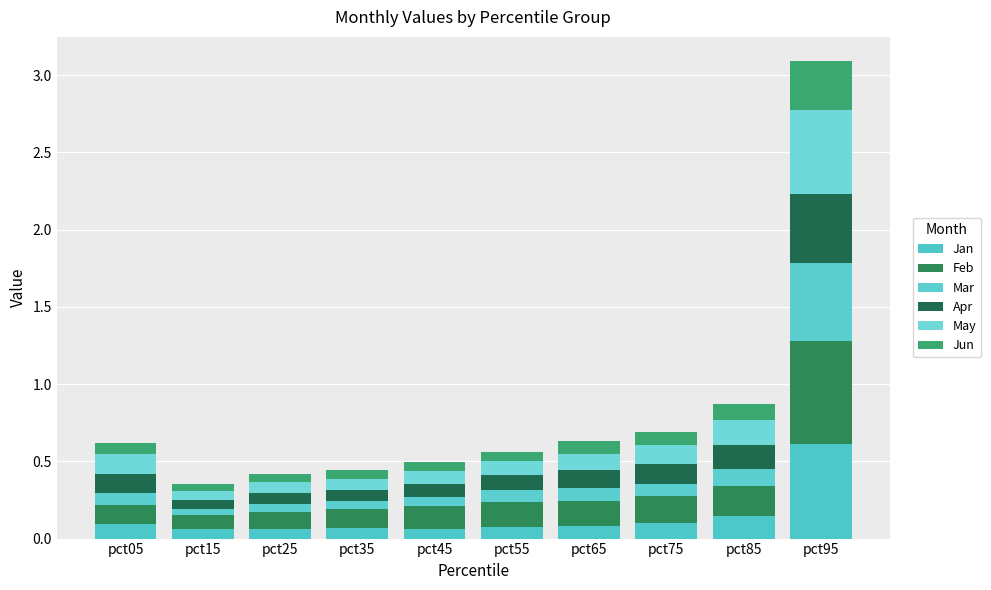

Read the Mar value at pct75.

0.1